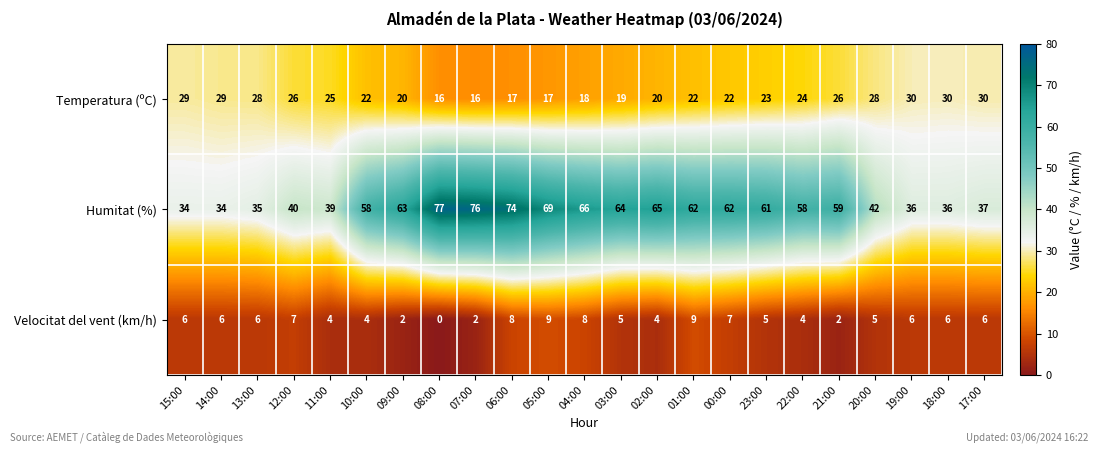

At how many categories does at least one series exceed 23?

23